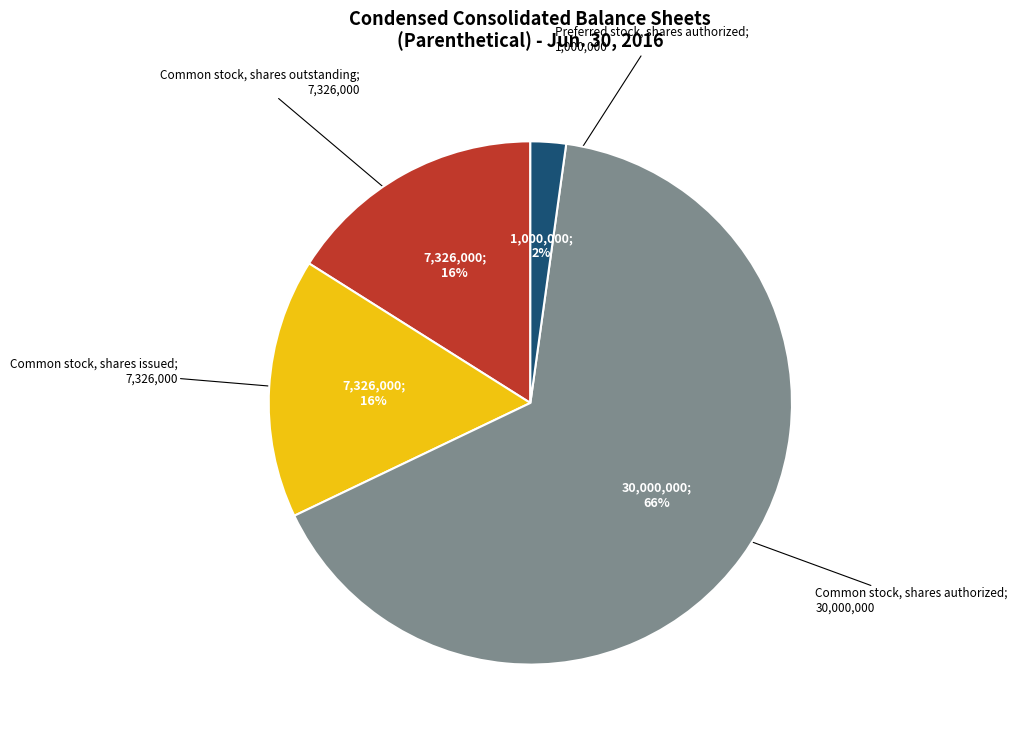

To the nearest percent, what is the average slice percentage?

25%